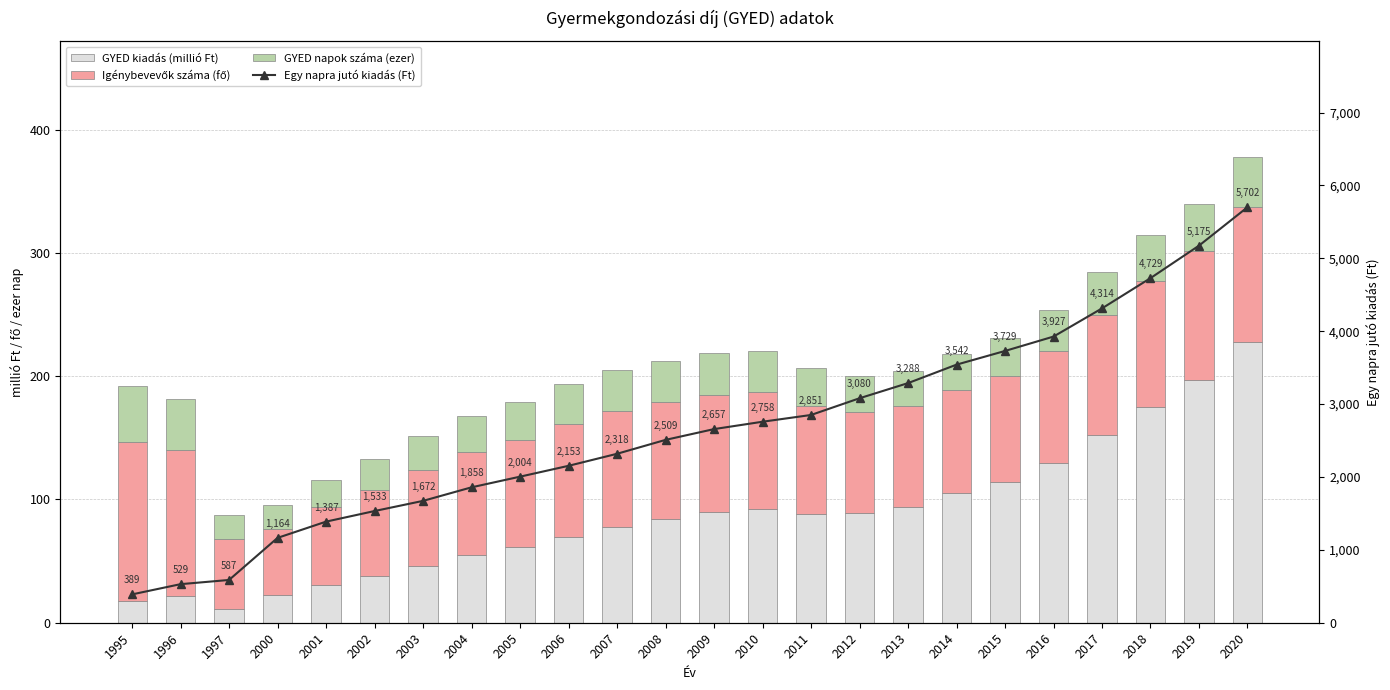

Reading left to right, what are all the values shown in this chart?

GYED kiadás (millió Ft): 1995=17.7	1996=22.0	1997=11.5	2000=22.2	2001=30.7	2002=37.7	2003=46.1	2004=54.8	2005=61.4	2006=69.6	2007=77.5	2008=84.5	2009=89.8	2010=92.4	2011=88.4	2012=89.4	2013=94.2	2014=105.0	2015=114.4	2016=129.7	2017=152.2	2018=174.8	2019=197.1	2020=227.6
Igénybevevők száma (fő): 1995=128.5	1996=118.4	1997=56.8	2000=54.0	2001=62.9	2002=70.2	2003=77.9	2004=83.7	2005=87.2	2006=91.7	2007=94.0	2008=94.5	2009=95.1	2010=94.7	2011=87.7	2012=81.8	2013=81.2	2014=83.7	2015=86.0	2016=91.1	2017=97.5	2018=102.5	2019=104.4	2020=110.1
GYED napok száma (ezer): 1995=45.5	1996=41.5	1997=19.5	2000=19.1	2001=22.1	2002=24.6	2003=27.5	2004=29.5	2005=30.6	2006=32.3	2007=33.4	2008=33.7	2009=33.8	2010=33.5	2011=31.0	2012=29.0	2013=28.7	2014=29.7	2015=30.7	2016=33.0	2017=35.3	2018=37.0	2019=38.1	2020=39.9
Egy napra jutó kiadás (Ft): 1995=388.9	1996=529.3	1997=586.9	2000=1164.3	2001=1387.3	2002=1532.7	2003=1672.1	2004=1858.1	2005=2004.4	2006=2153.2	2007=2318.3	2008=2509.1	2009=2657.1	2010=2758.2	2011=2850.9	2012=3080.3	2013=3288.2	2014=3541.5	2015=3729.4	2016=3926.7	2017=4313.6	2018=4728.8	2019=5174.7	2020=5702.1